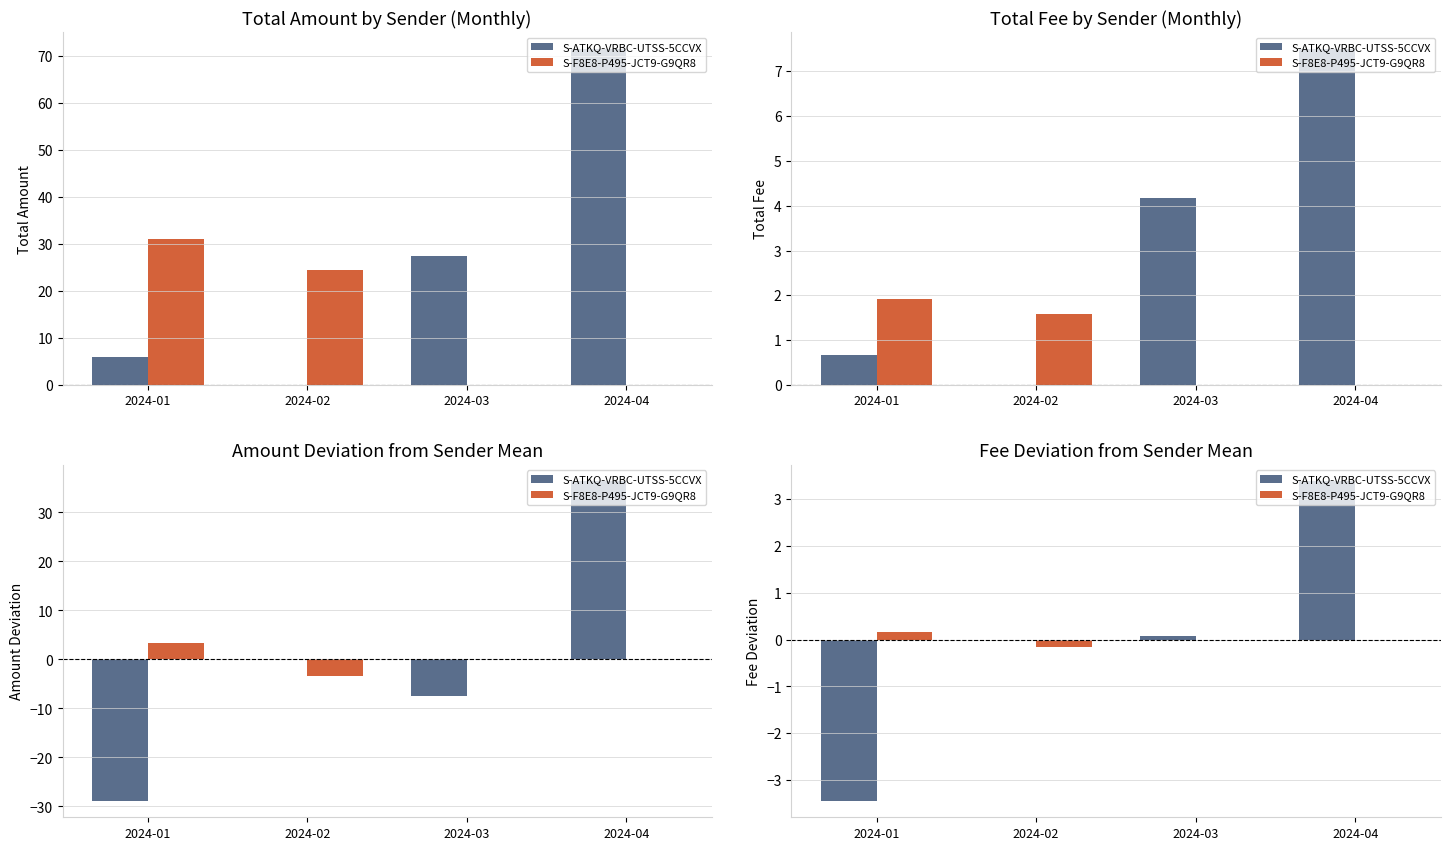

Count the number of data series in this chart.

2